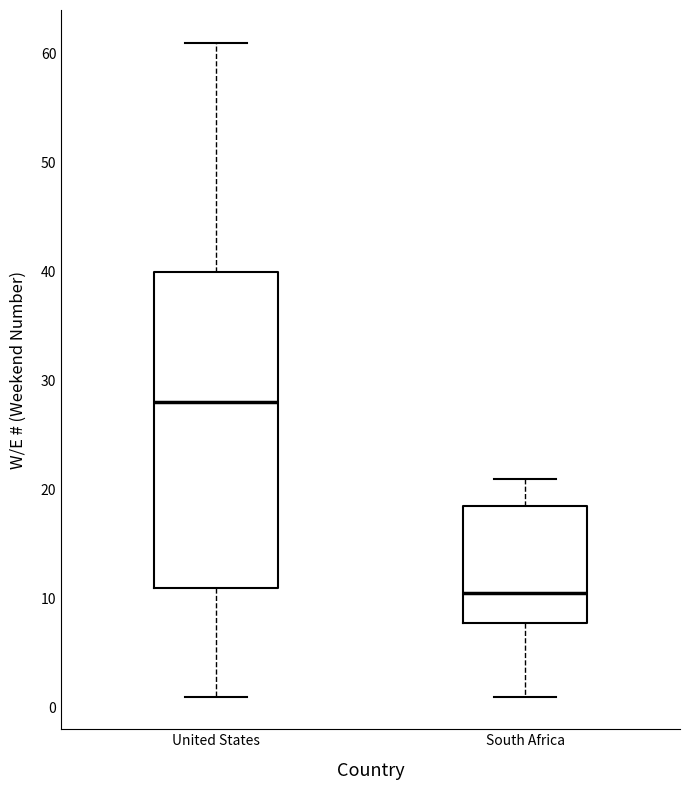

Where does the median line of the box for South Africa sit on the y-axis? The values are not printed on the chart, so give them approximately, as read against the axis.

11